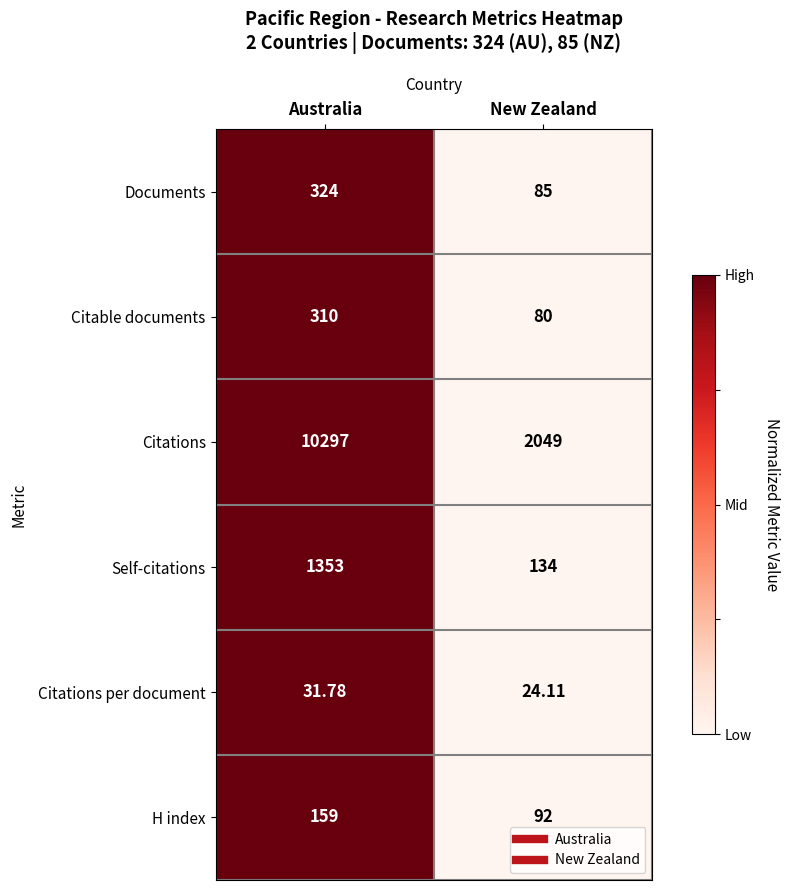

Which category has the lowest value in the Citations per document series?

New Zealand